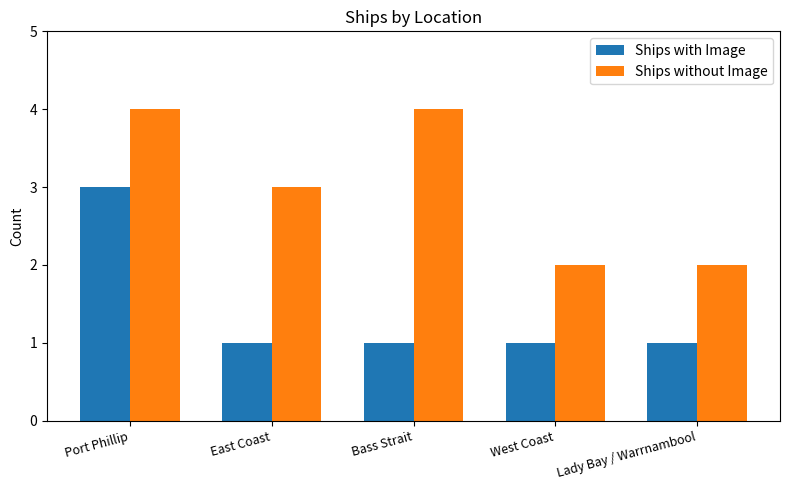

Which series changed the most between Port Phillip and East Coast?

Ships with Image